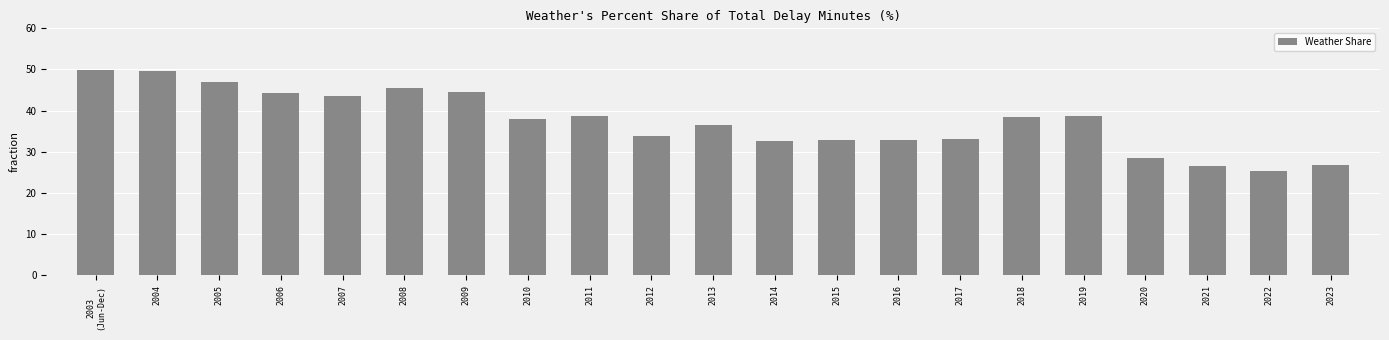

Does the chart contain any negative values?

No